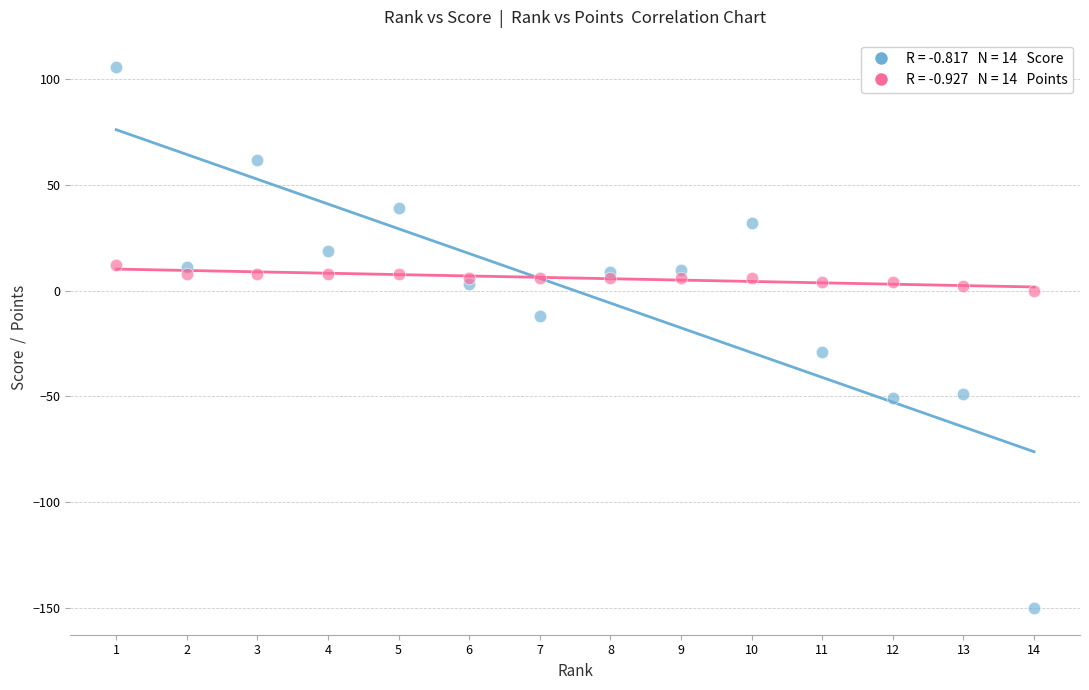

Across all data points, what is the range of Y values (max minus min)?

256